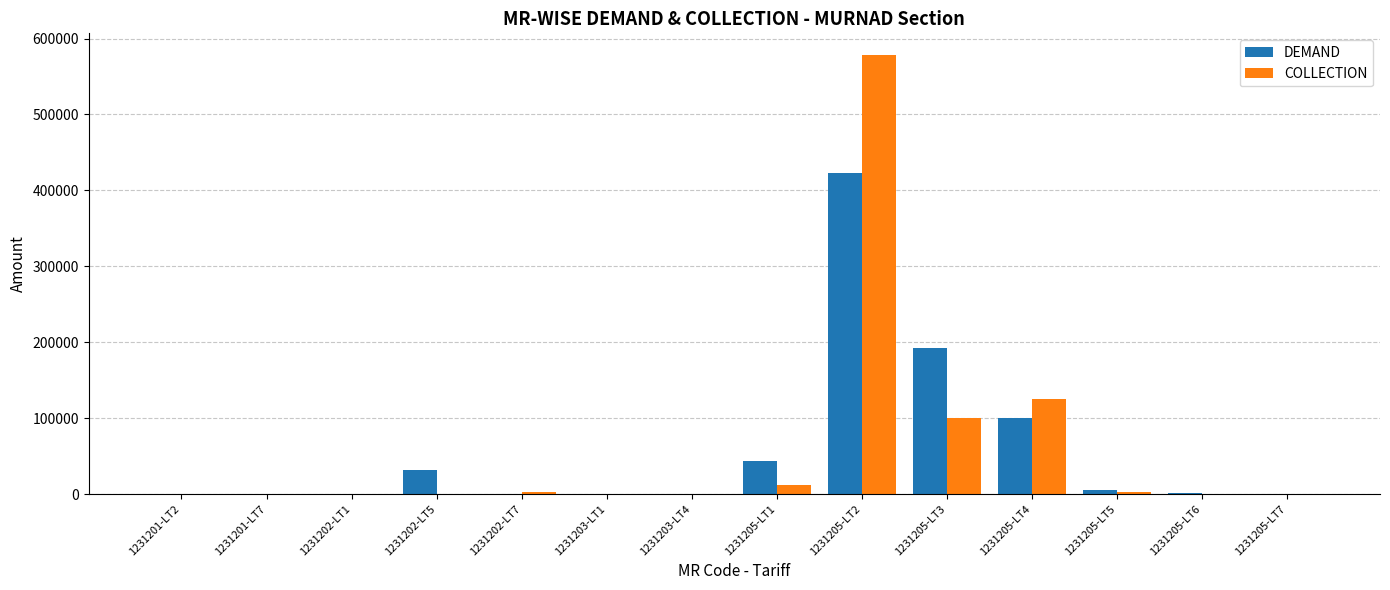

What are all the series names shown in the legend?

DEMAND, COLLECTION